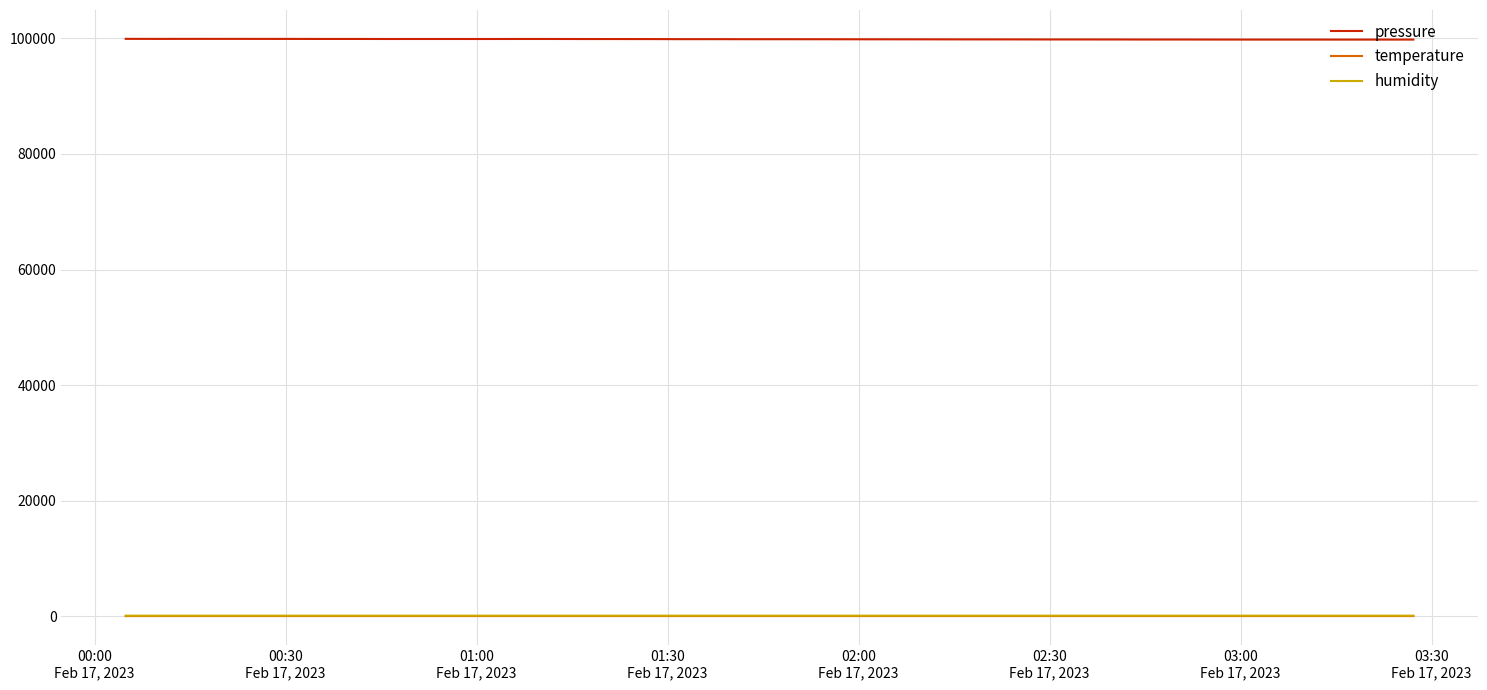

How many lines are shown in the chart?

3